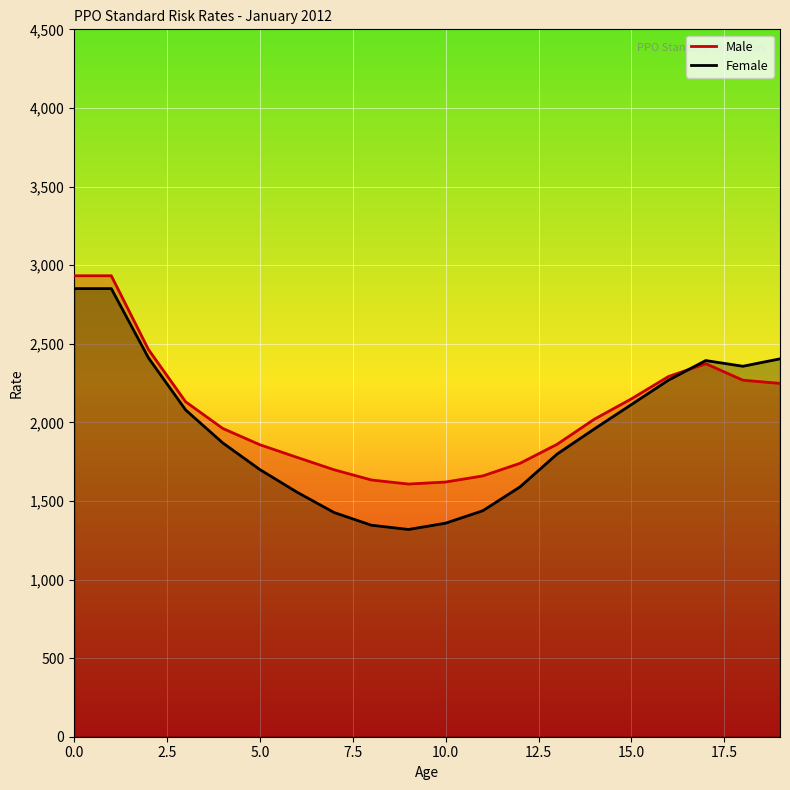

What is the difference between the maximum and minimum values in the Male series?

1325.0